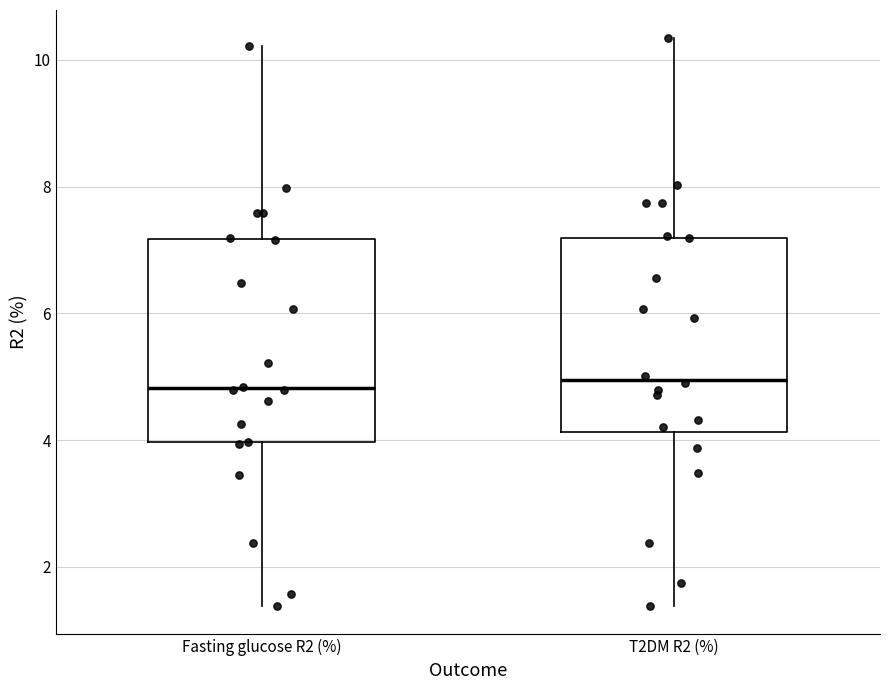

Reading left to right, read every box against the y-axis: the position of its median line, the range the box covers, and the ends of its whiskers. The values are not printed on the chart, so give them approximately, as read against the axis.

Fasting glucose R2 (%): median 4.8, box 4.0 to 7.2, whiskers 1.4 to 10.2
T2DM R2 (%): median 5.0, box 4.2 to 7.2, whiskers 1.4 to 10.4